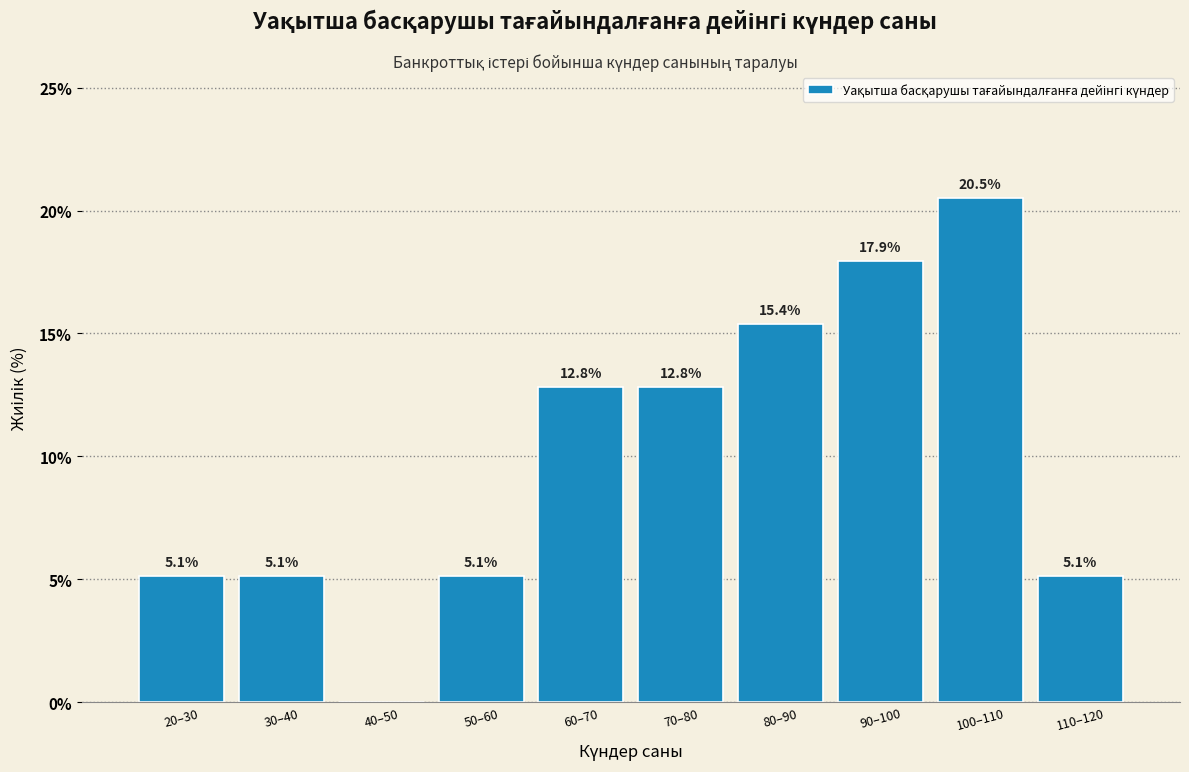

Reading left to right, what are all the values shown in this chart?

20–30=5.1	30–40=5.1	40–50=0.0	50–60=5.1	60–70=12.8	70–80=12.8	80–90=15.4	90–100=17.9	100–110=20.5	110–120=5.1